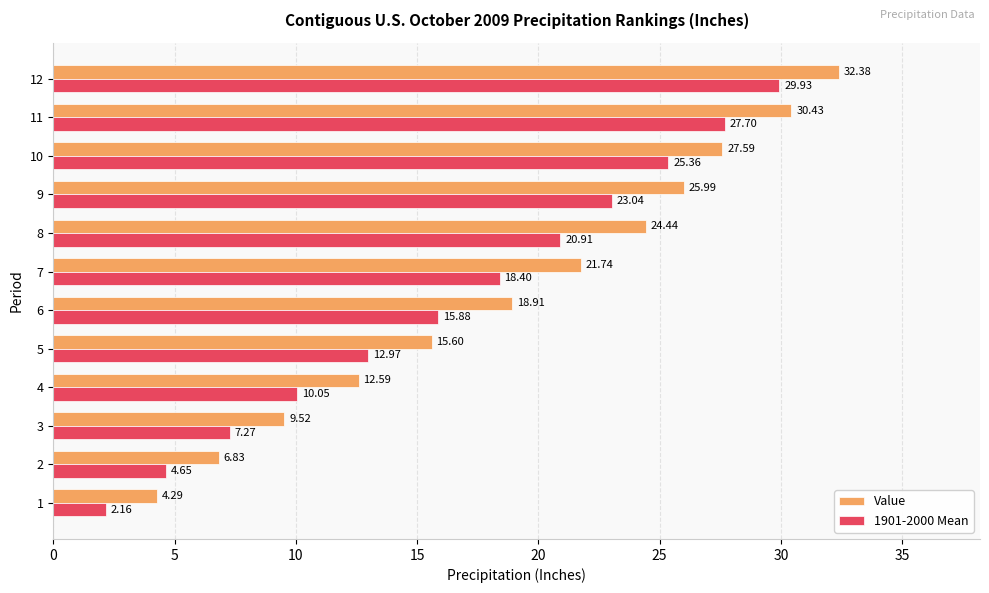

What is the average value of the 1901-2000 Mean series?

16.5